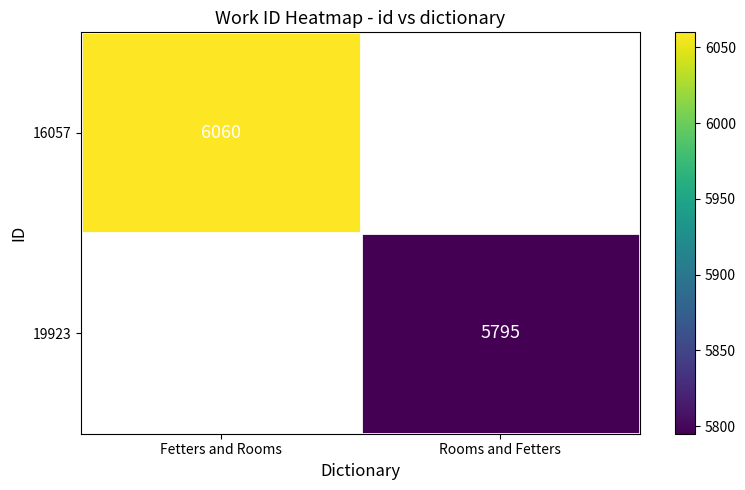

The value of 19923 at Rooms and Fetters is 5795. True or false?

True